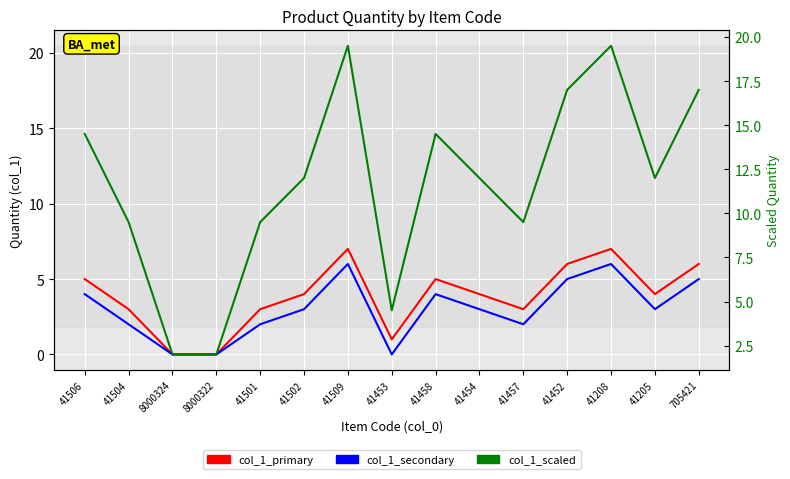

What is the average value of the col_1_primary series?

3.9